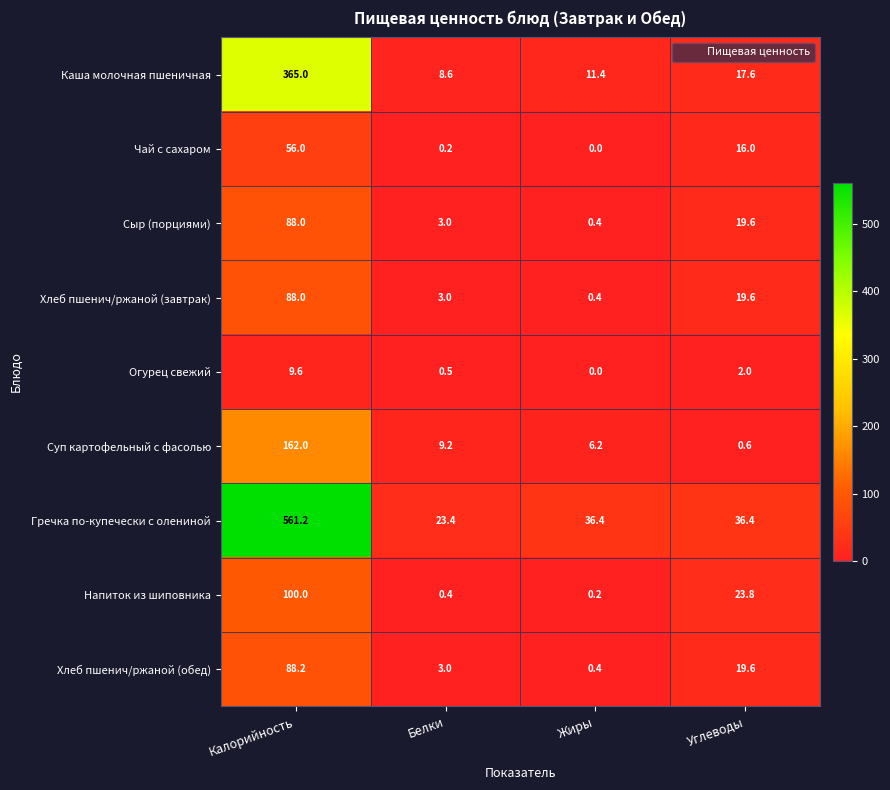

What is the difference between the Суп картофельный с фасолью values at Калорийность and Белки?

152.8